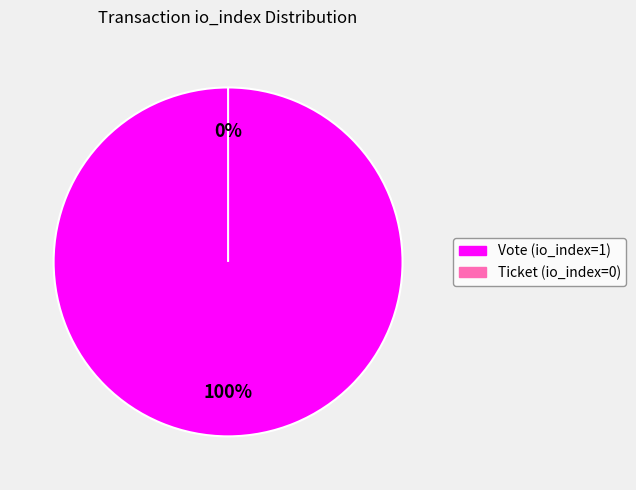

Which category accounts for the majority?

Vote (io_index=1)